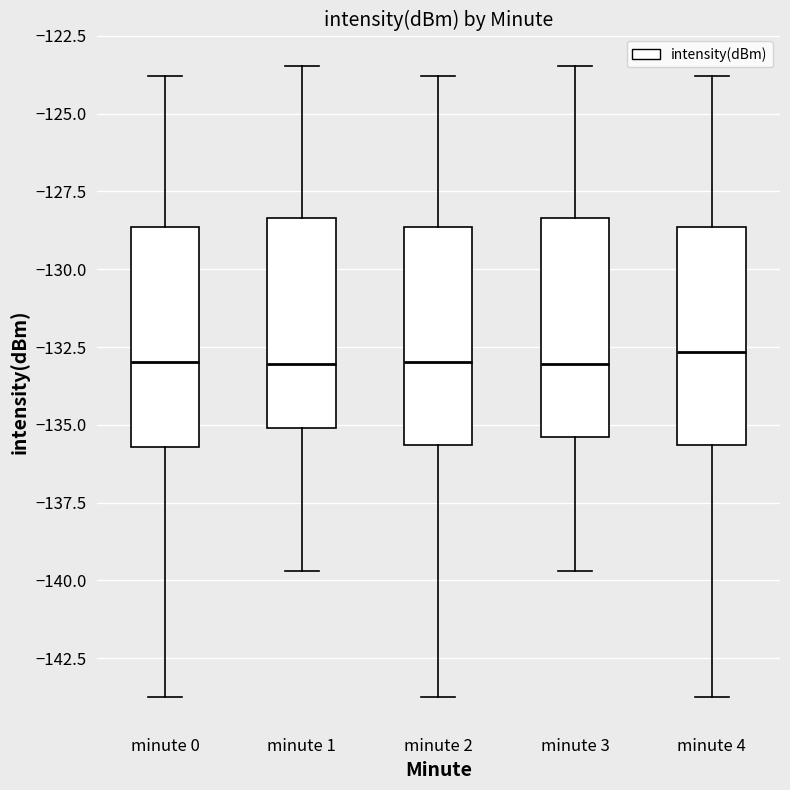

Where does the upper whisker of the box for minute 0 end on the y-axis? The values are not printed on the chart, so give them approximately, as read against the axis.

-124.0